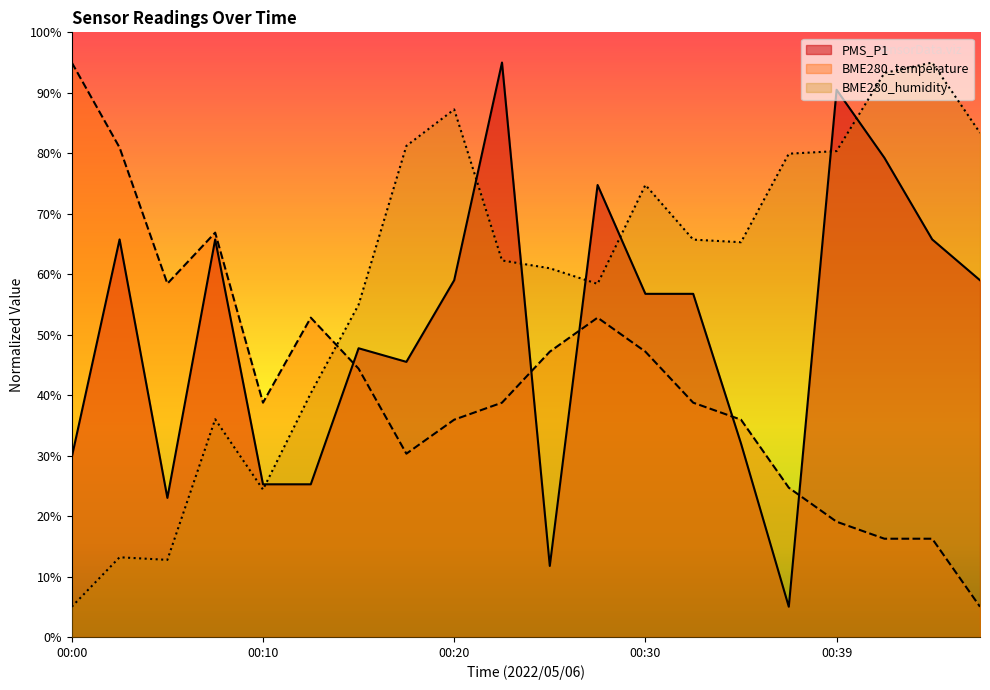

What is the total value across all series at 00:00?

129.8